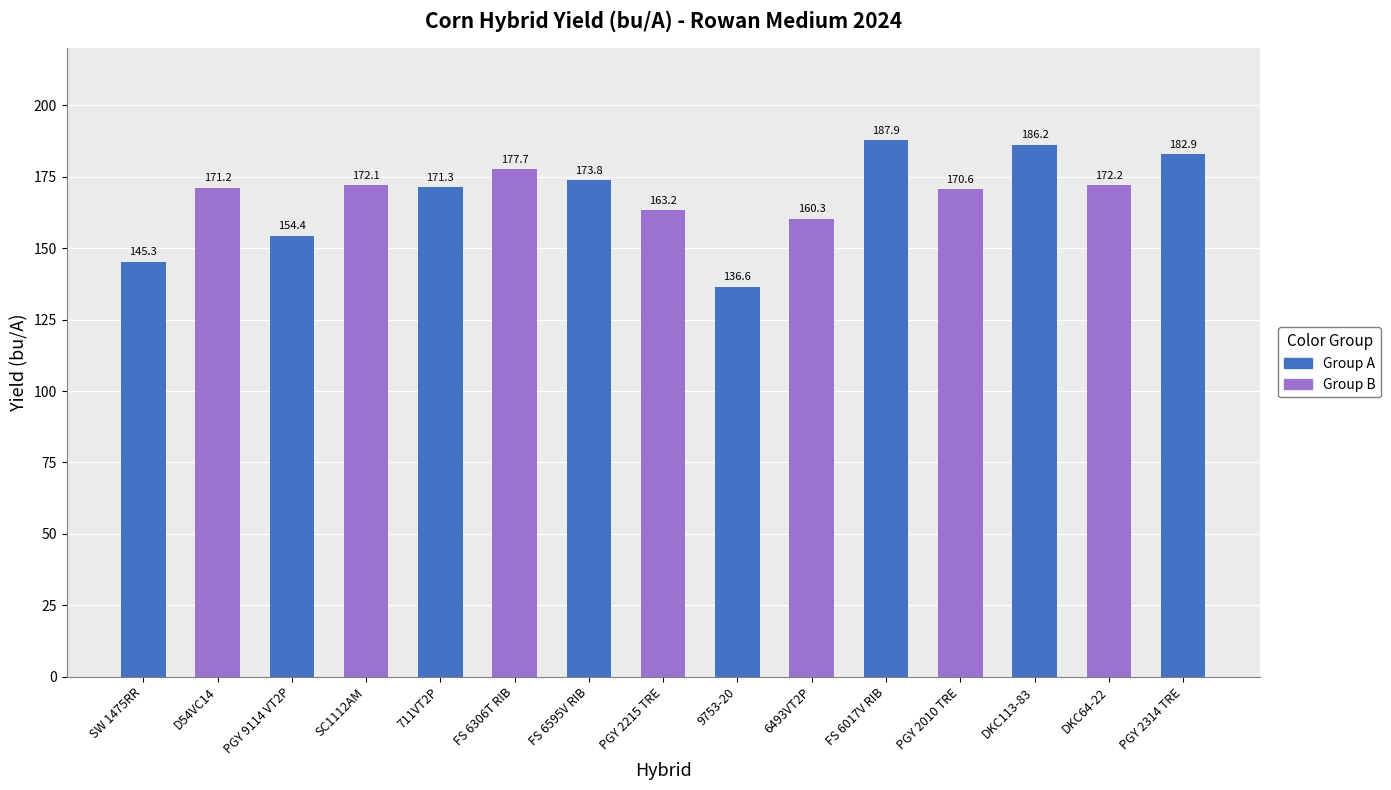

What is the average value?

168.4